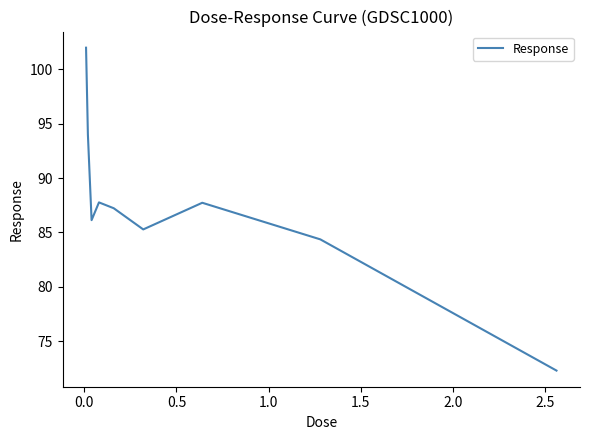

What is the difference between the maximum and minimum values?

29.7